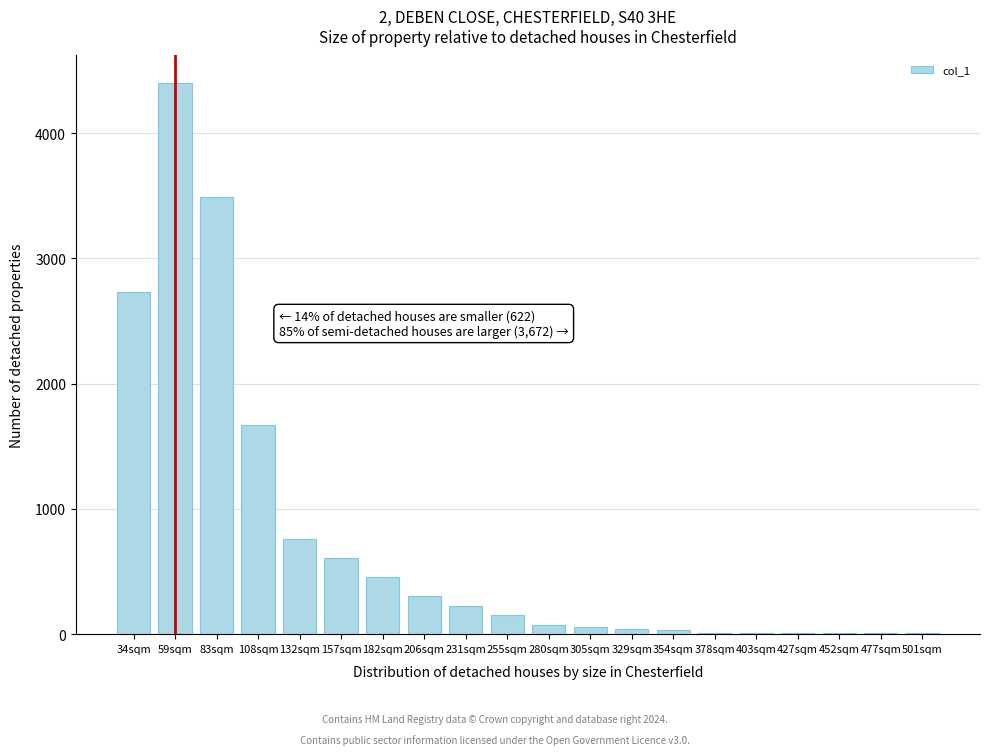

Is it true that the value at 206sqm is 127?

False